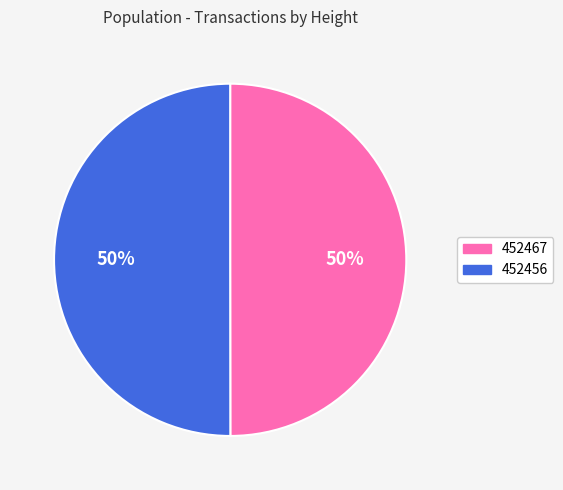

To the nearest percent, what percentage of the pie is 452467?

50%